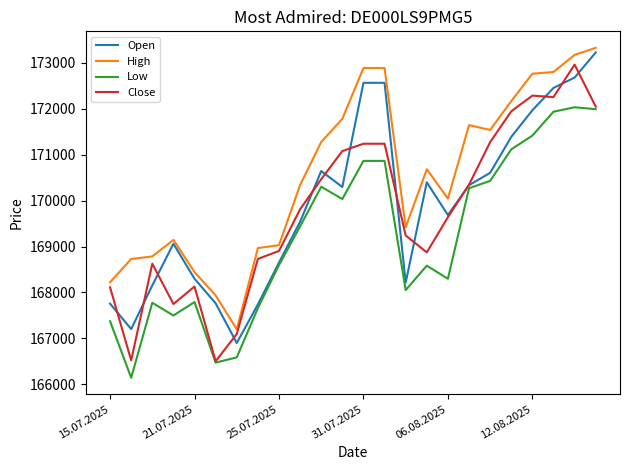

What is the highest value of the High series?

173329